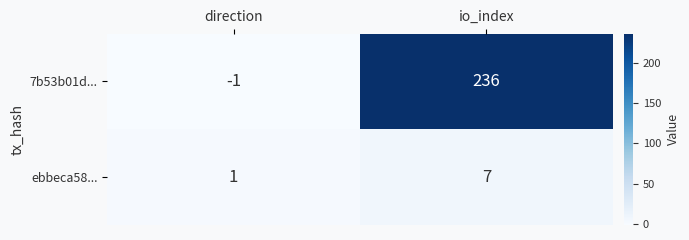

At how many categories does at least one series exceed 137?

1